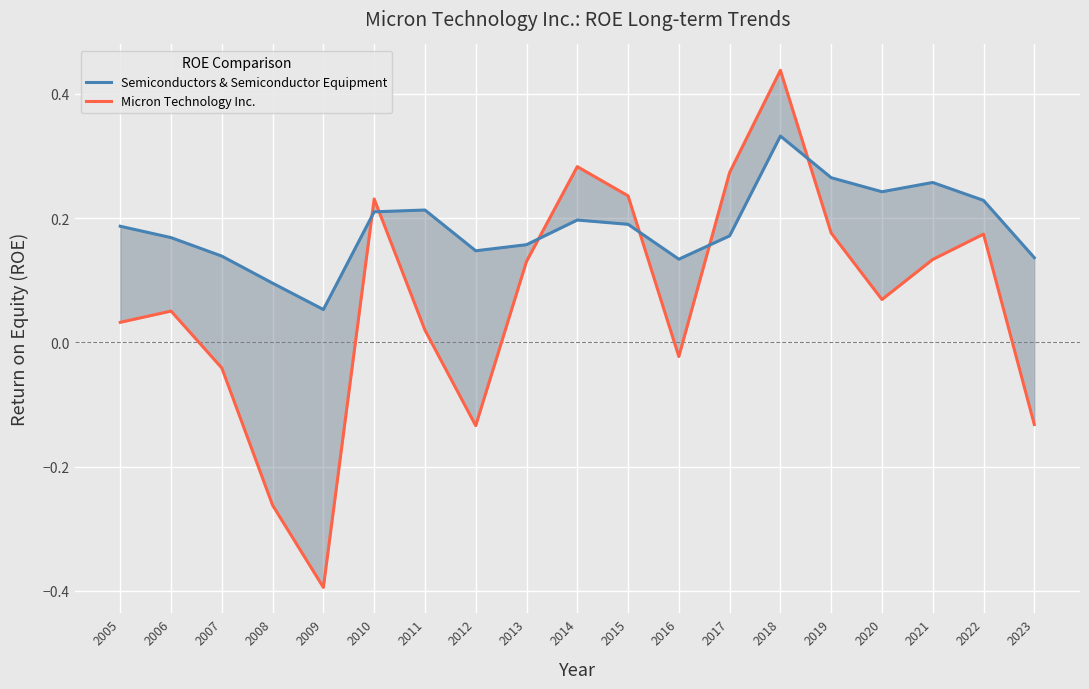

What is the value of the Micron Technology Inc. point at the 11th from the left?

0.2